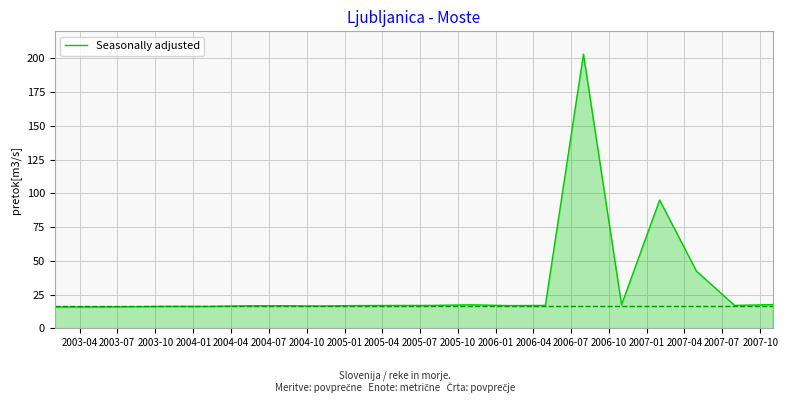

What is the greatest value displayed?

203.1